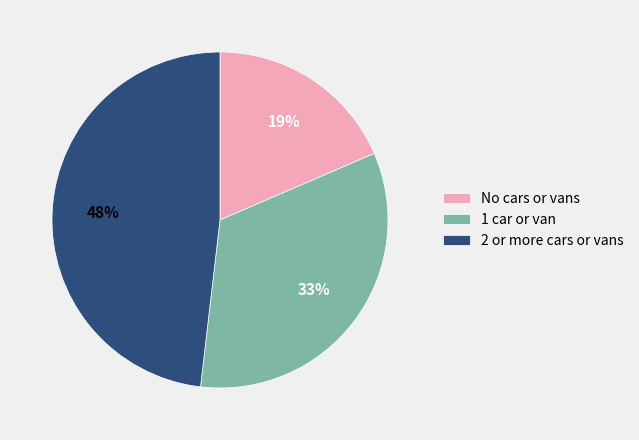

Approximately how many times larger is the value at No cars or vans compared to 2 or more cars or vans?

0.4